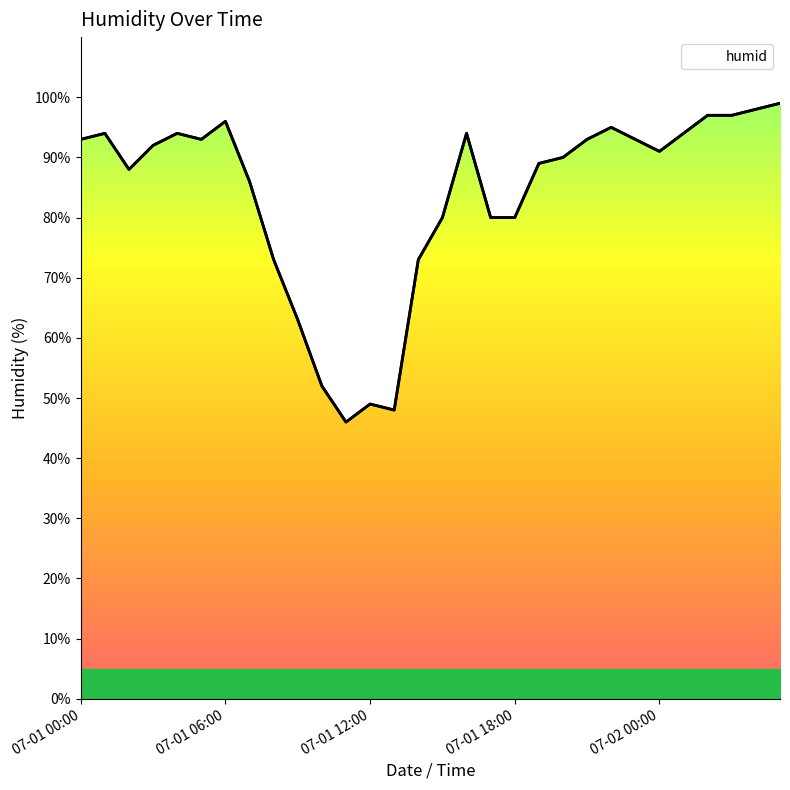

What is the label of the 13th point from the right?

17